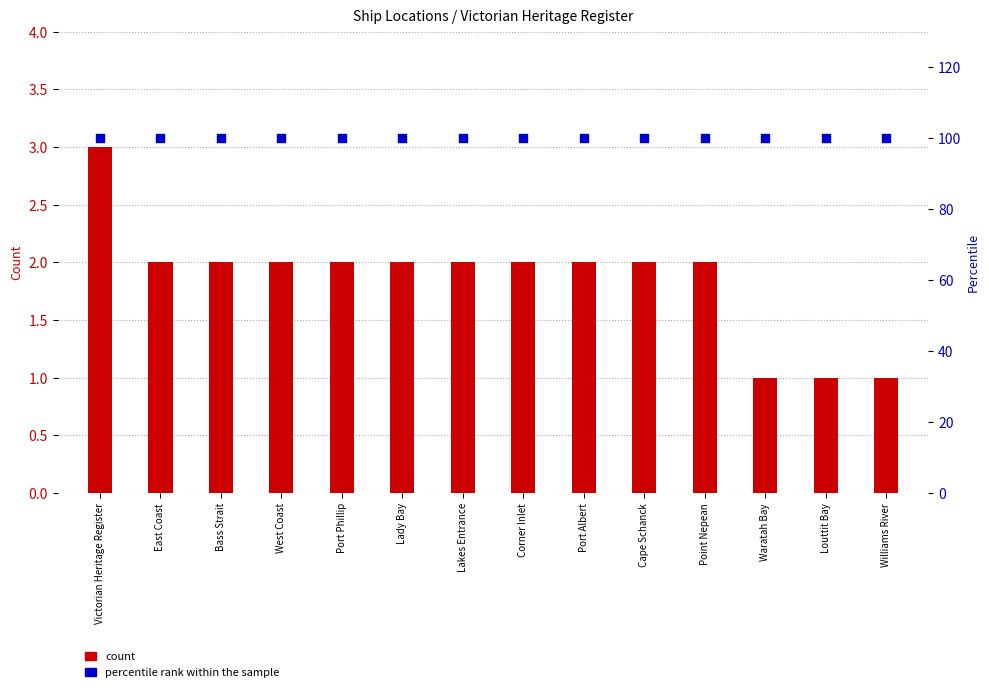

At which category is the sum across all series the highest?

Victorian Heritage Register